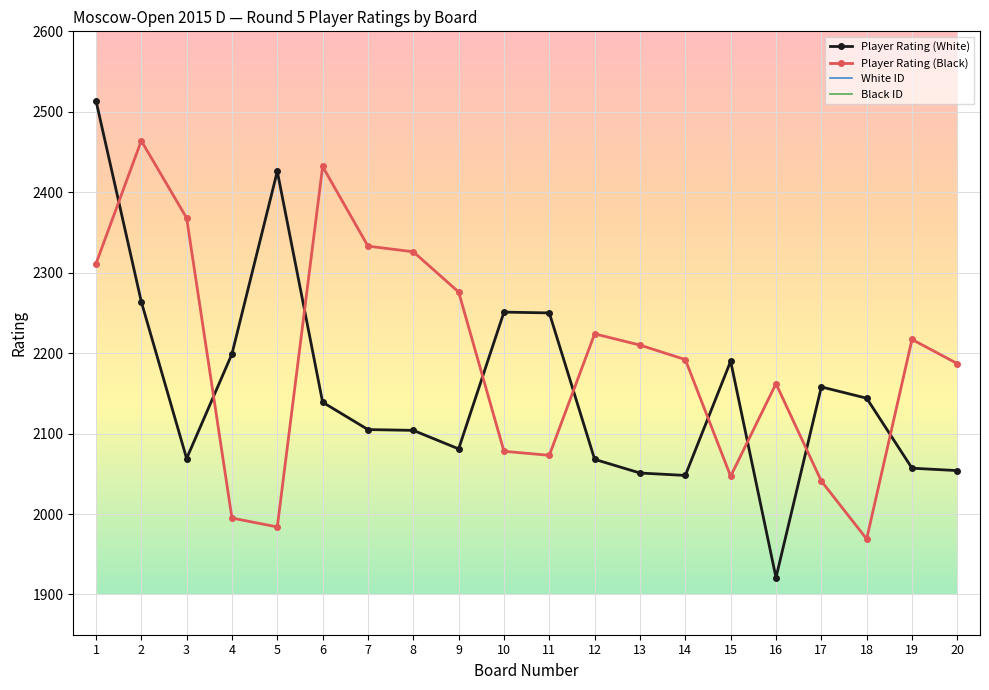

Where is Player Rating (Black) nearest to the value 2216?

19